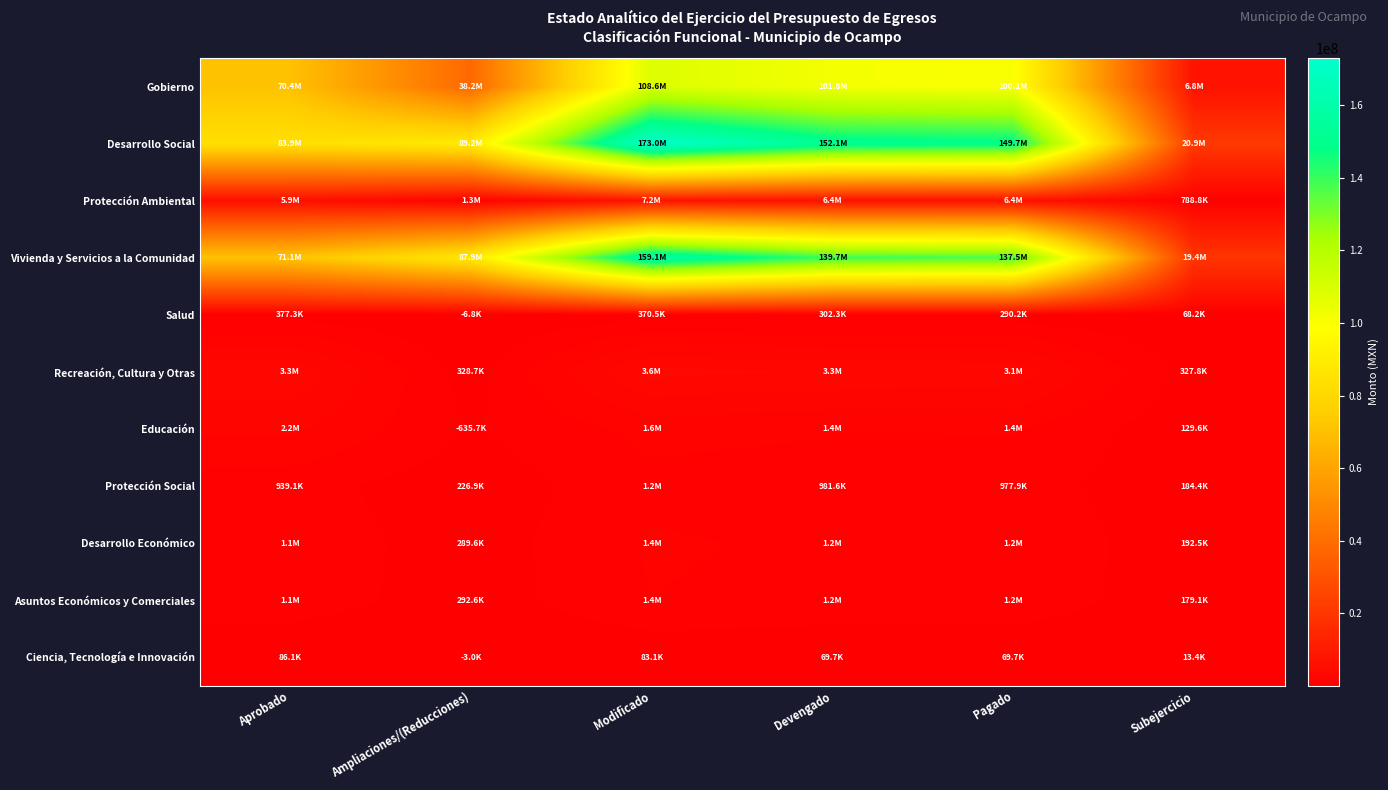

Which series has the largest total across all categories?

Desarrollo Social